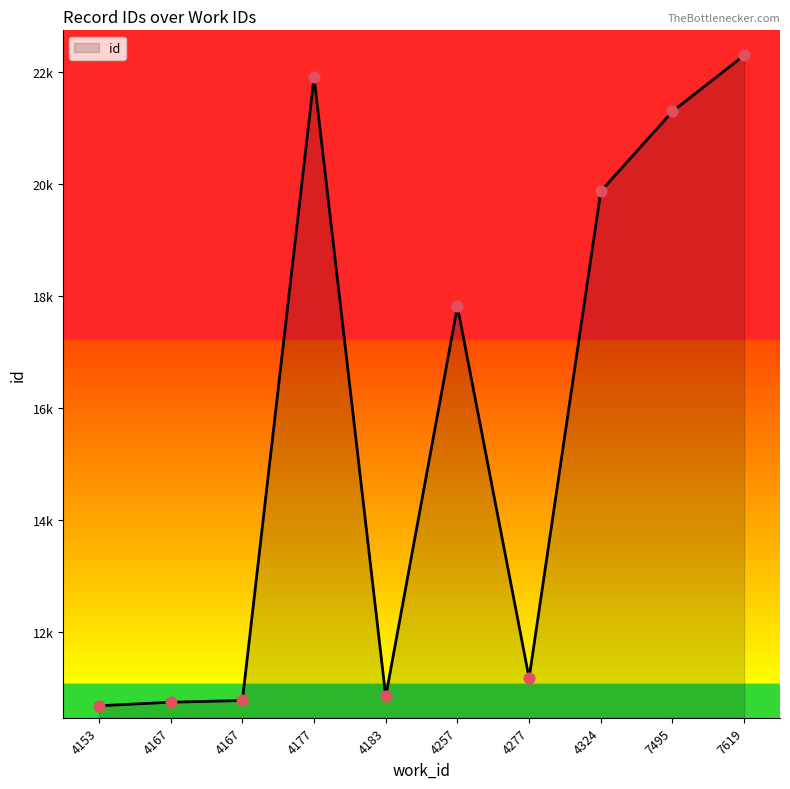

Approximately how many times larger is the value at 4183 compared to 4167?

1.0